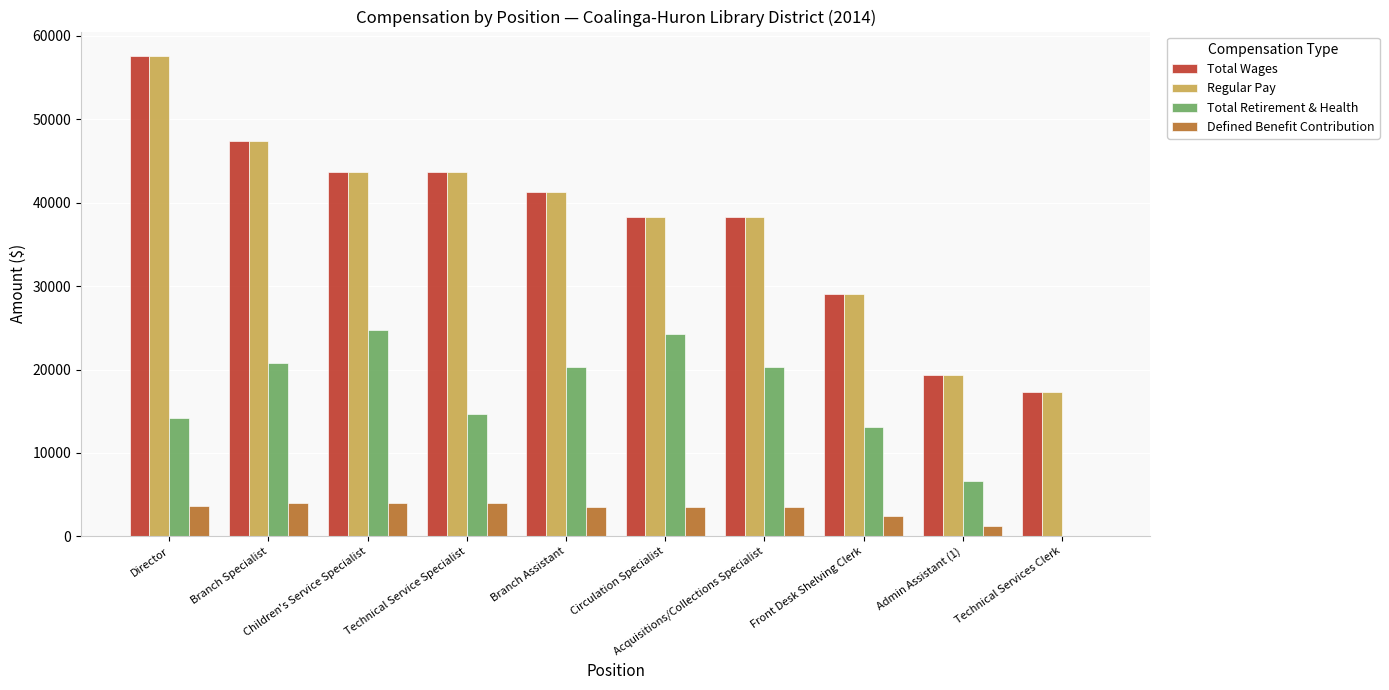

At which label does Regular Pay first exceed 41310?

Director